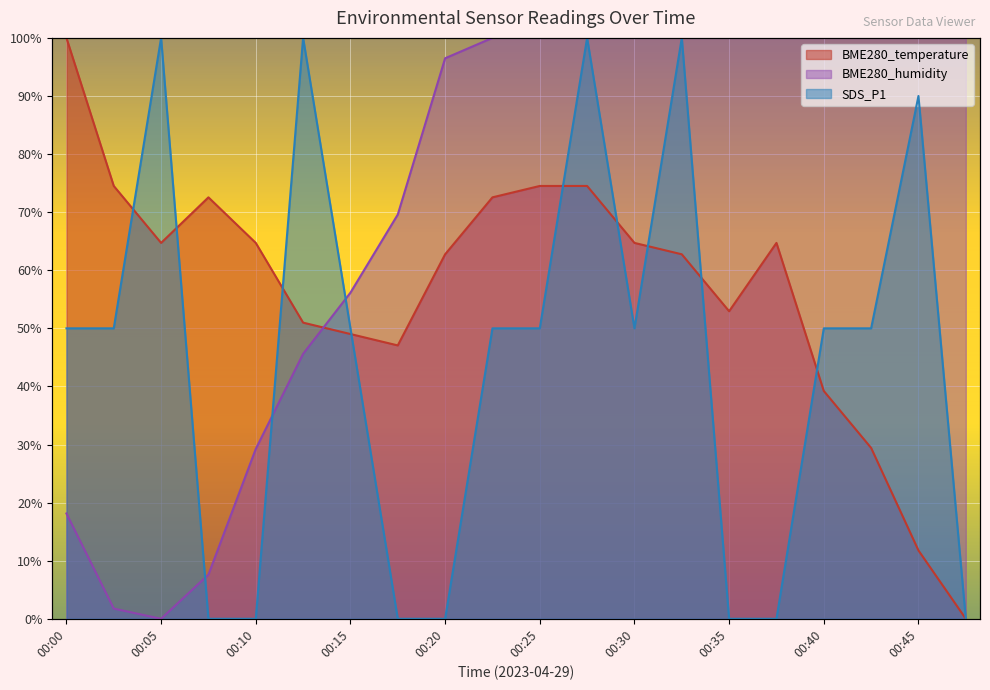

Is it true that BME280_humidity equals 170.3 at 00:47?

False